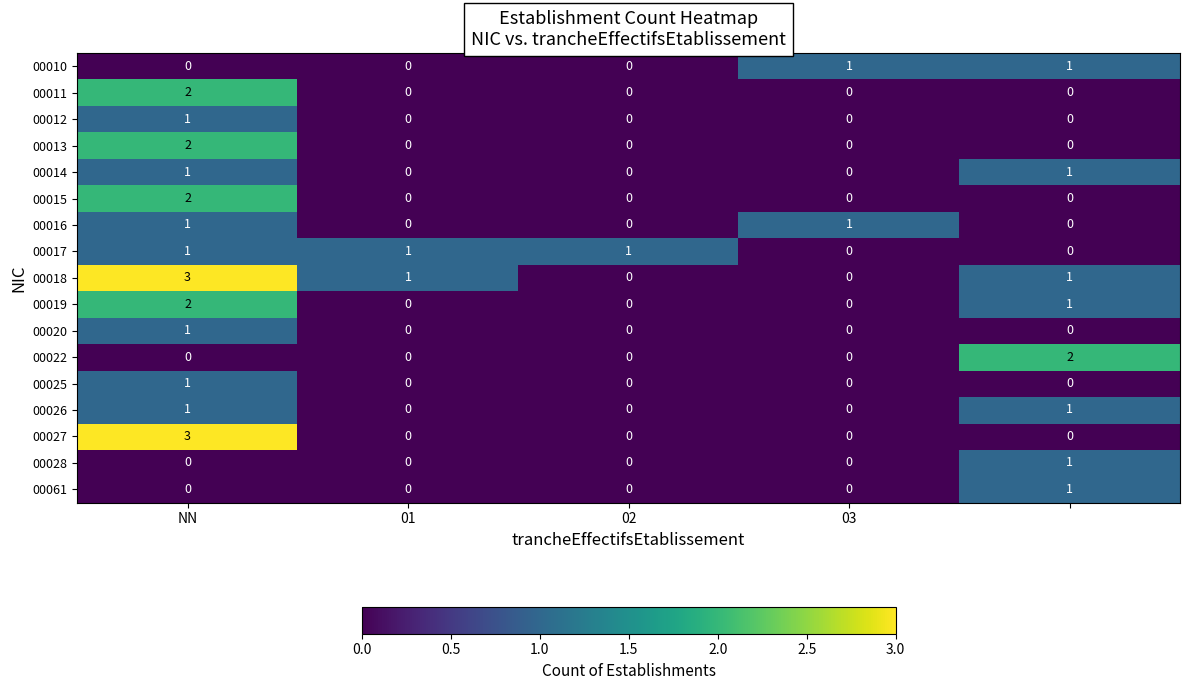

Which series has the largest total across all categories?

00018